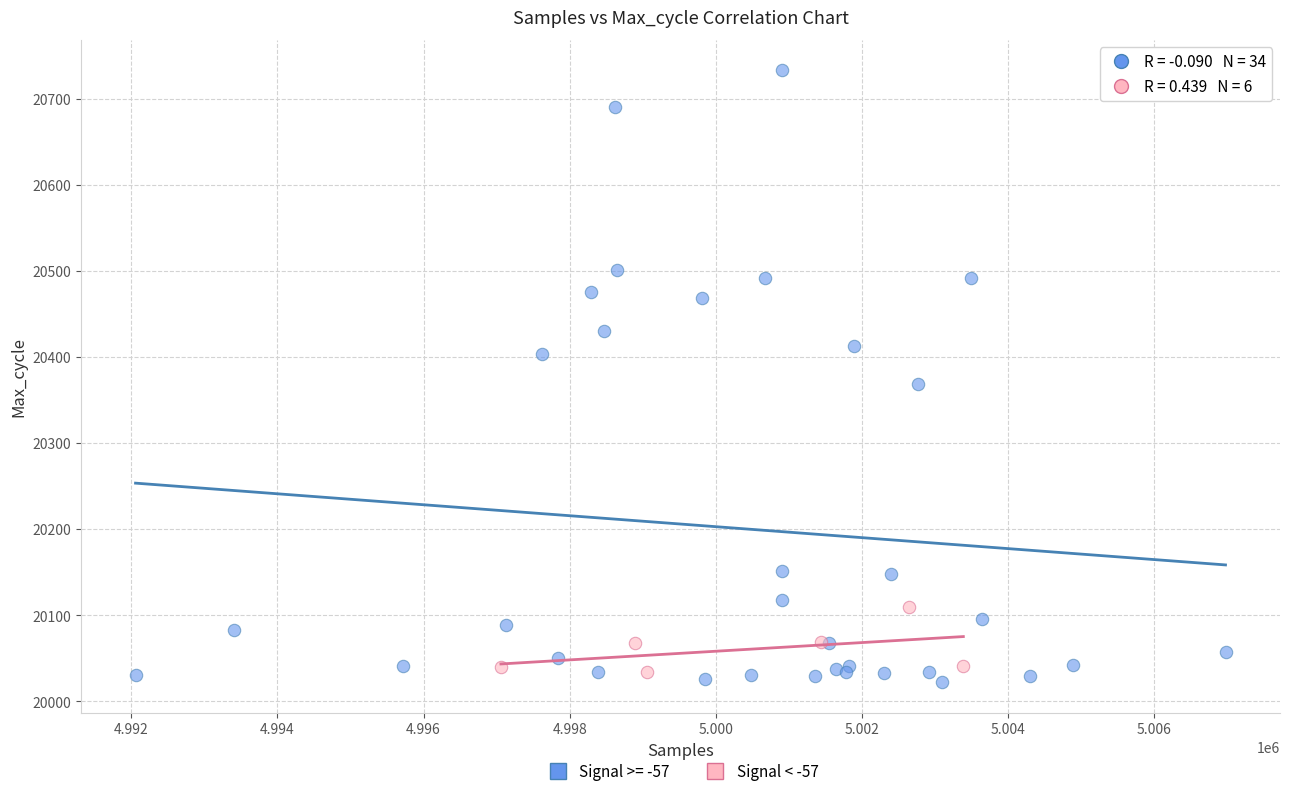

Which series has the widest spread of Y values?

Signal >= -57